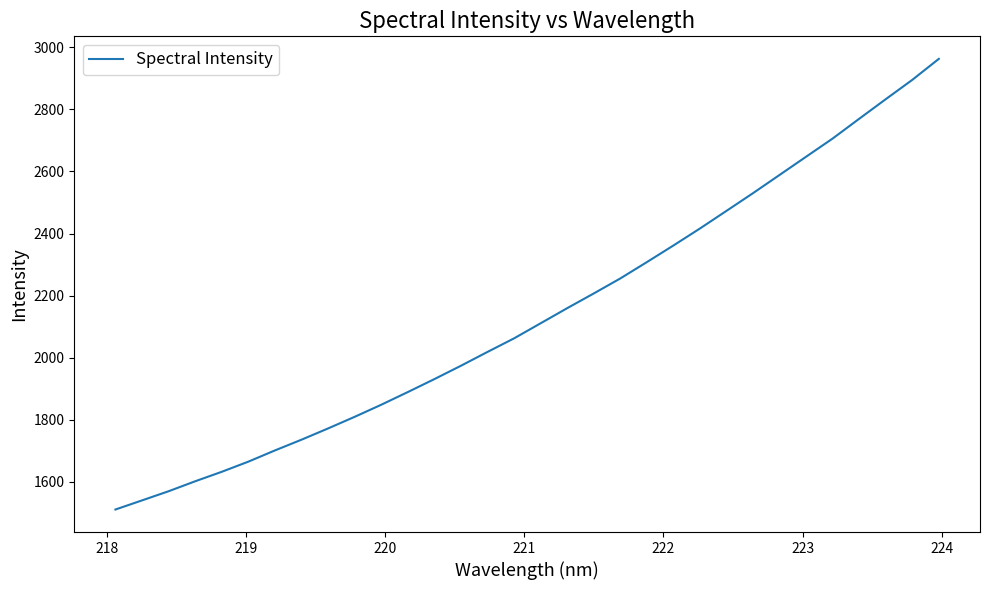

How many categories are shown in the chart?

32